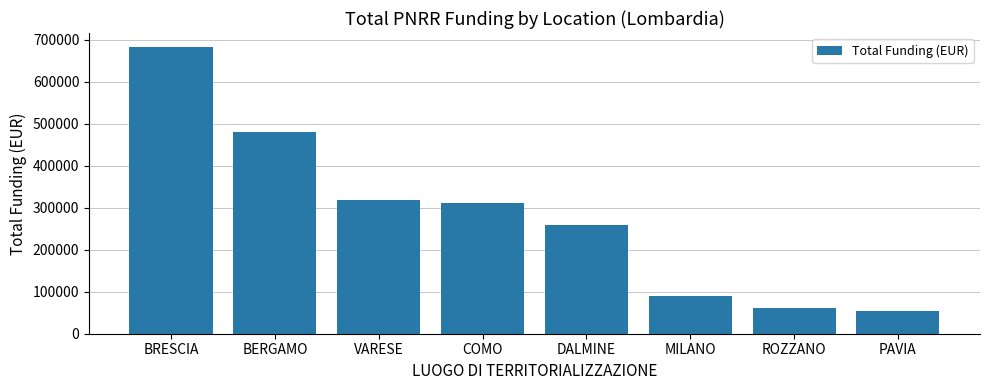

Between DALMINE and BERGAMO, which is larger?

BERGAMO